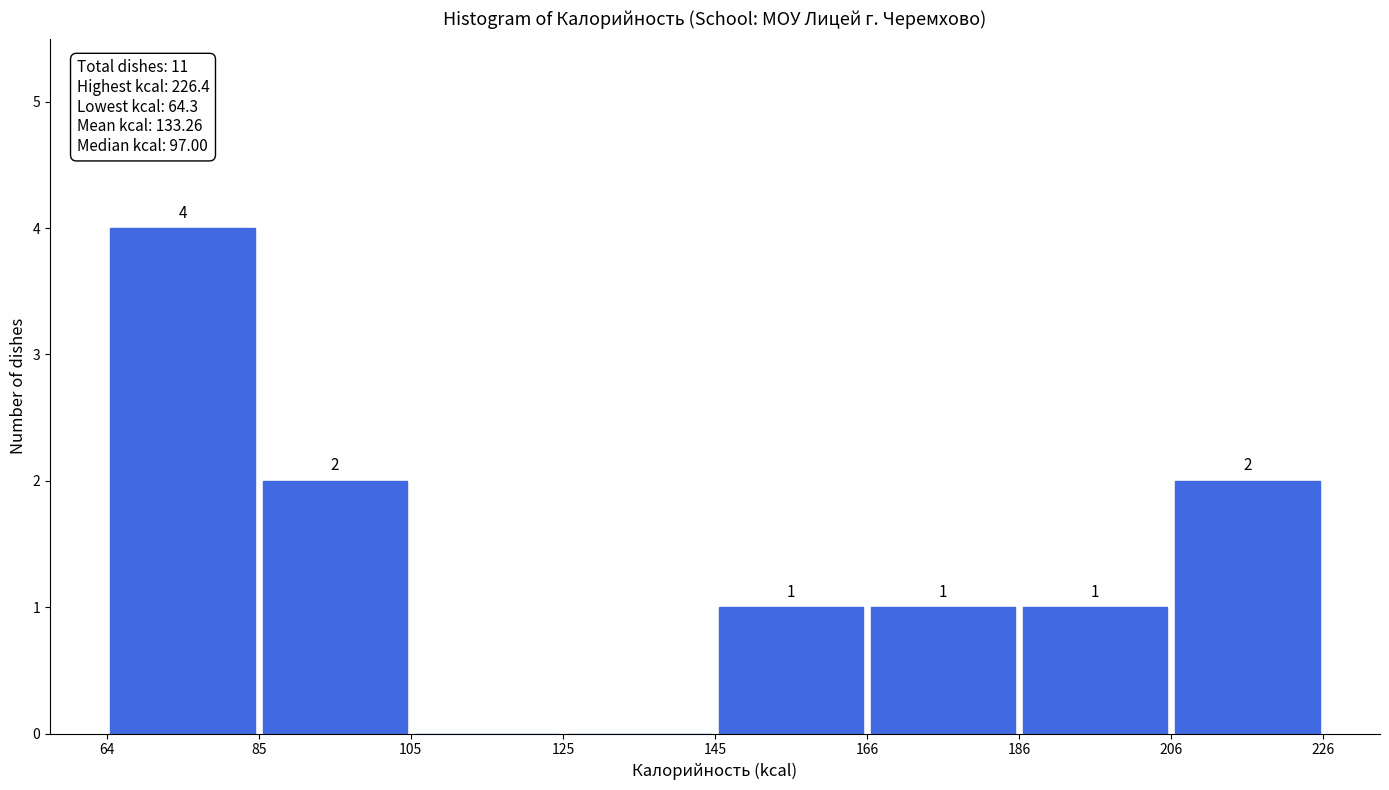

Over which range of the x-axis is the bar tallest?

64 to 85